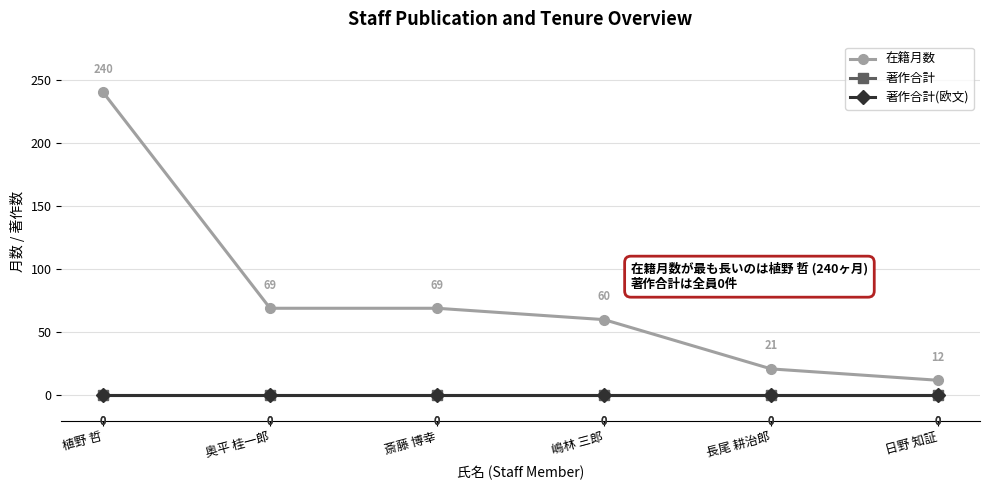

True or false: 著作合計 and 在籍月数 intersect in this chart.

False